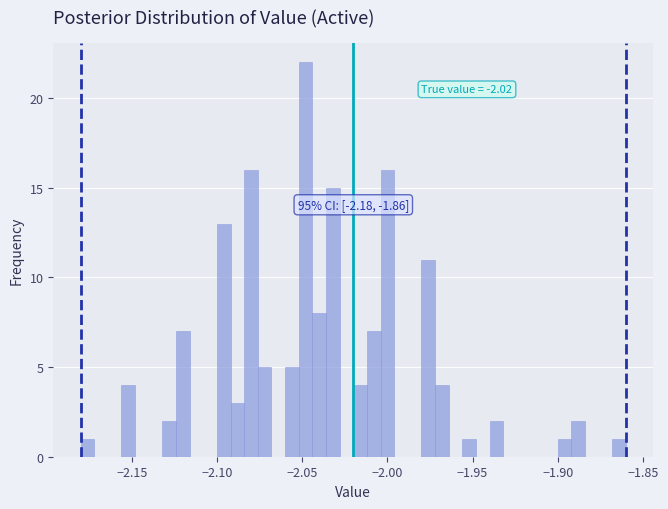

Around what value on the x-axis is the tallest bar? Give the approximate position of its centre, as read against the axis.

-2.050